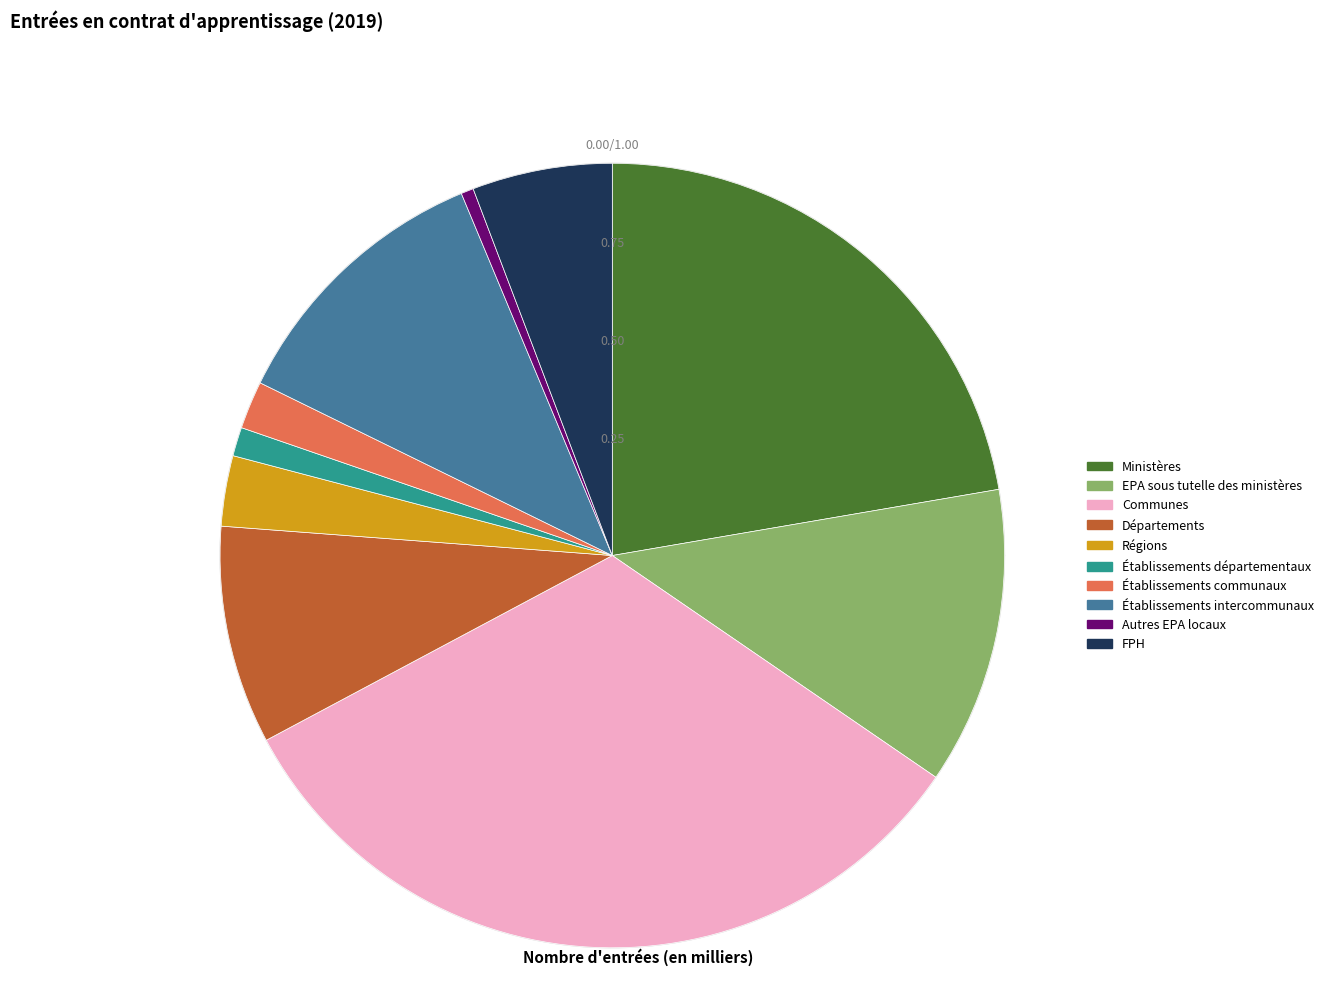

How many slices are in this pie chart?

10